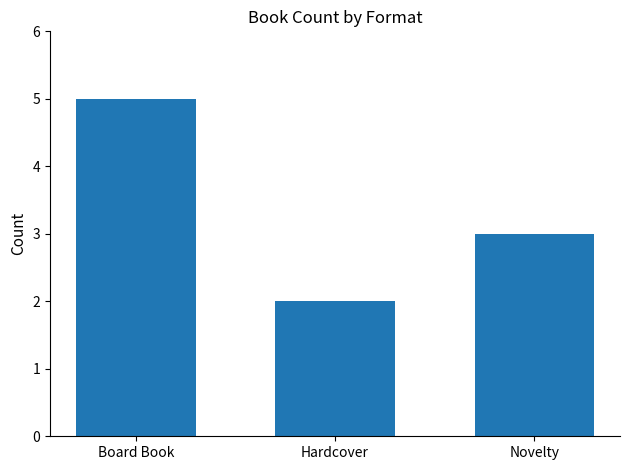

Reading left to right, extract all data points from this chart.

Board Book=5	Hardcover=2	Novelty=3